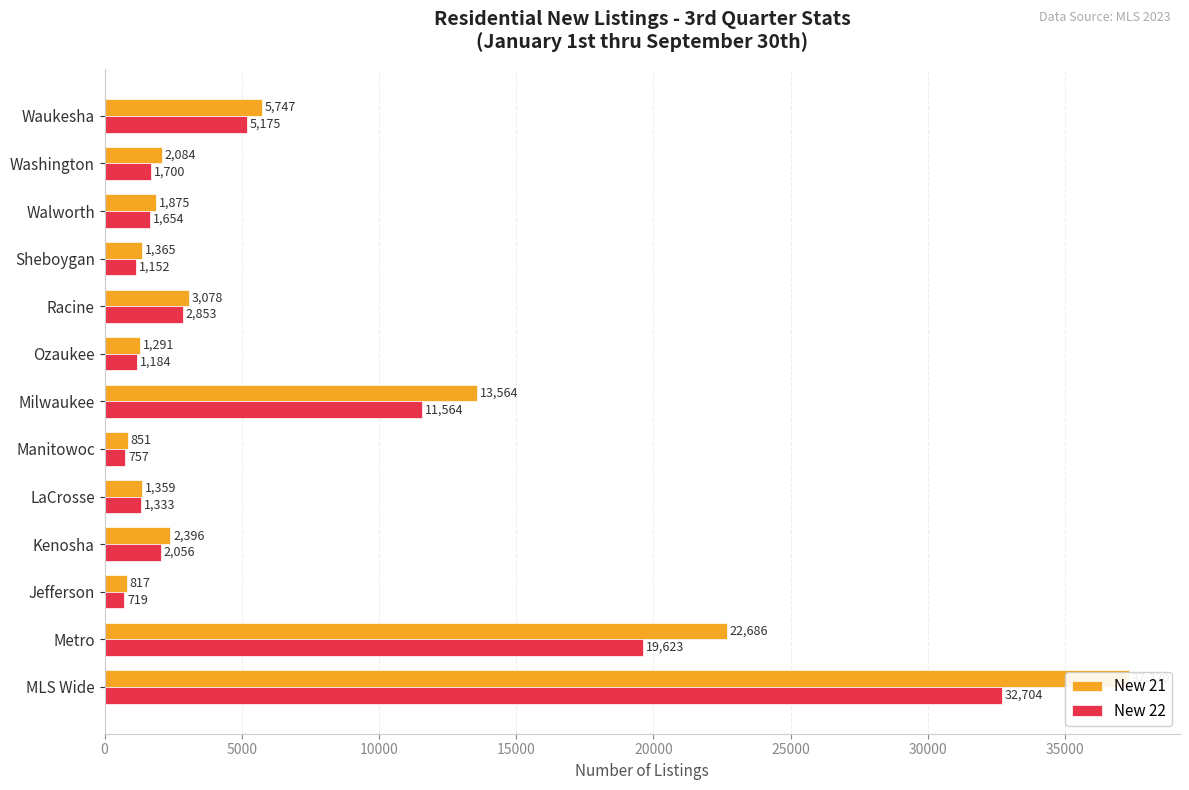

Between Manitowoc and Ozaukee, which series saw the biggest shift?

New 21